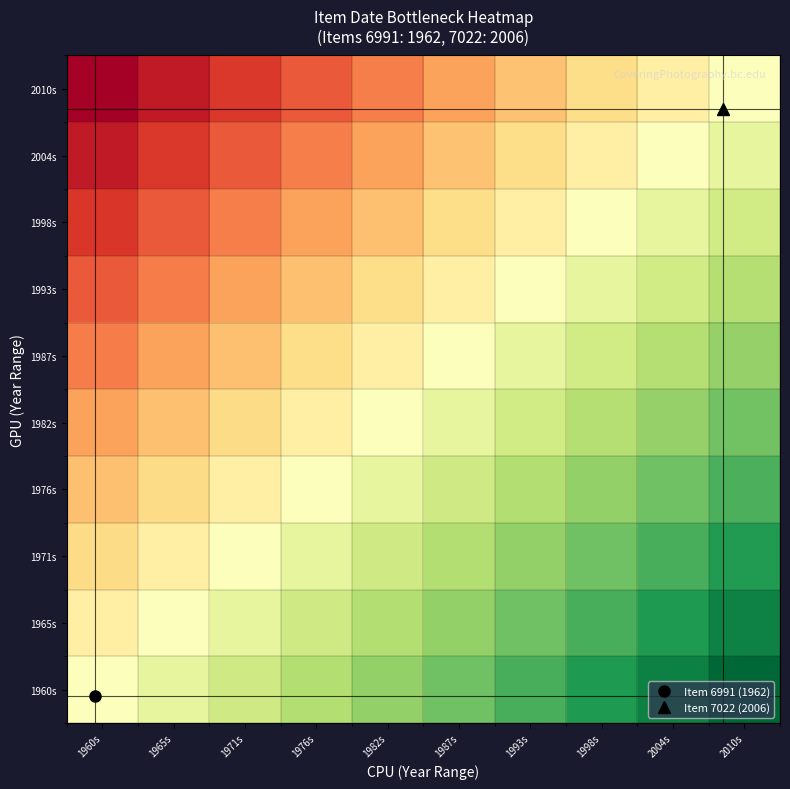

Reading left to right, transcribe all the data shown in this chart.

1960s: 1960s=0.5	1965s=0.4	1971s=0.4	1976s=0.3	1982s=0.3	1987s=0.2	1993s=0.2	1998s=0.1	2004s=0.1	2010s=0.0
1965s: 1960s=0.5	1965s=0.5	1971s=0.4	1976s=0.4	1982s=0.3	1987s=0.3	1993s=0.2	1998s=0.2	2004s=0.1	2010s=0.1
1971s: 1960s=0.6	1965s=0.5	1971s=0.5	1976s=0.4	1982s=0.4	1987s=0.3	1993s=0.3	1998s=0.2	2004s=0.2	2010s=0.1
1976s: 1960s=0.7	1965s=0.6	1971s=0.5	1976s=0.5	1982s=0.4	1987s=0.4	1993s=0.3	1998s=0.3	2004s=0.2	2010s=0.2
1982s: 1960s=0.7	1965s=0.7	1971s=0.6	1976s=0.5	1982s=0.5	1987s=0.4	1993s=0.4	1998s=0.3	2004s=0.3	2010s=0.2
1987s: 1960s=0.8	1965s=0.7	1971s=0.7	1976s=0.6	1982s=0.5	1987s=0.5	1993s=0.4	1998s=0.4	2004s=0.3	2010s=0.3
1993s: 1960s=0.8	1965s=0.8	1971s=0.7	1976s=0.7	1982s=0.6	1987s=0.5	1993s=0.5	1998s=0.4	2004s=0.4	2010s=0.3
1998s: 1960s=0.9	1965s=0.8	1971s=0.8	1976s=0.7	1982s=0.7	1987s=0.6	1993s=0.5	1998s=0.5	2004s=0.4	2010s=0.4
2004s: 1960s=0.9	1965s=0.9	1971s=0.8	1976s=0.8	1982s=0.7	1987s=0.7	1993s=0.6	1998s=0.5	2004s=0.5	2010s=0.4
2010s: 1960s=1.0	1965s=0.9	1971s=0.9	1976s=0.8	1982s=0.8	1987s=0.7	1993s=0.7	1998s=0.6	2004s=0.5	2010s=0.5